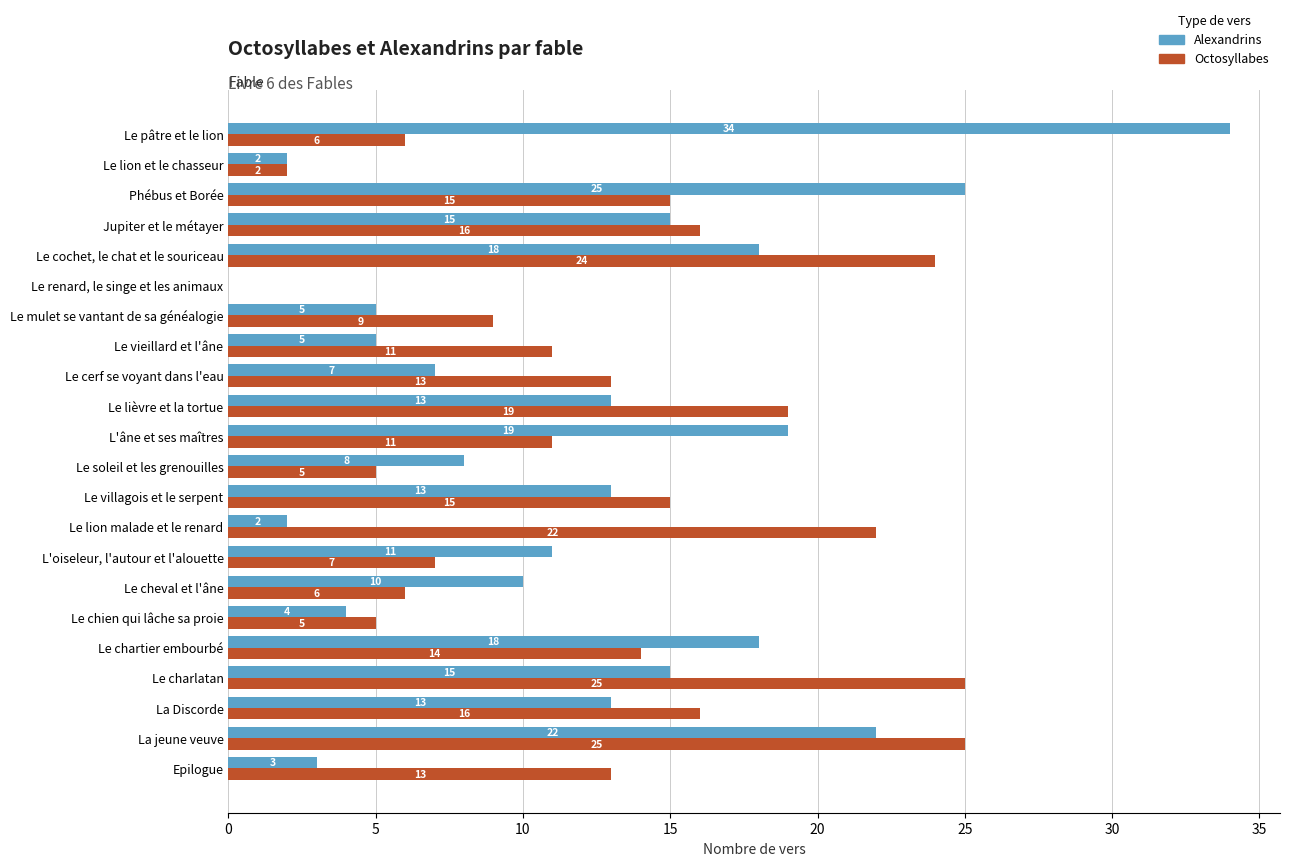

Which series changed the most between Le lion et le chasseur and Le mulet se vantant de sa généalogie?

Octosyllabes